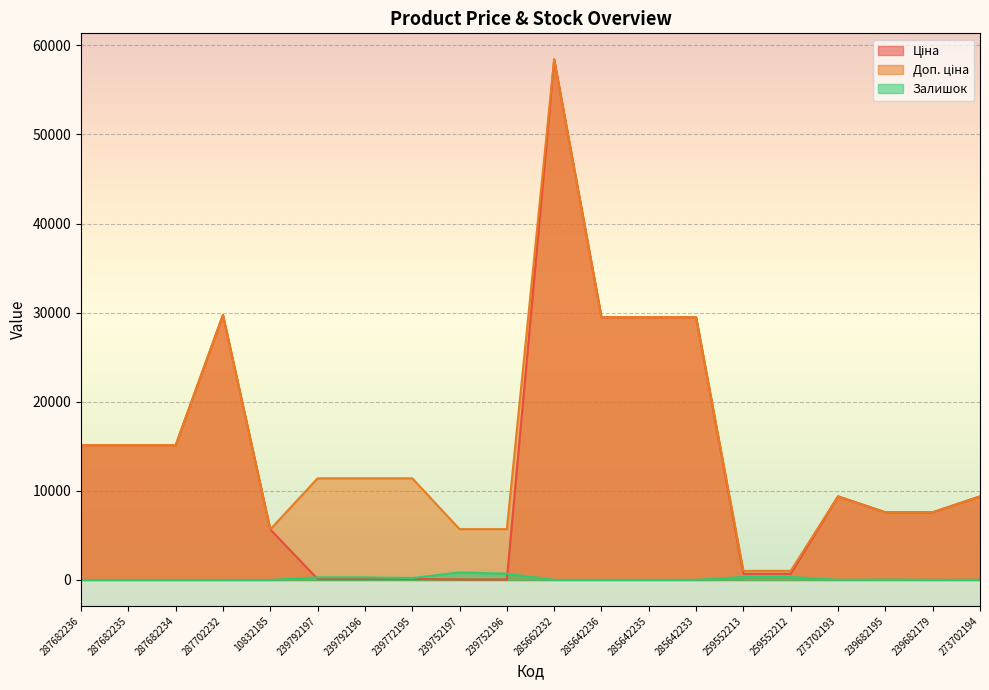

Which series has the widest spread of values?

Ціна